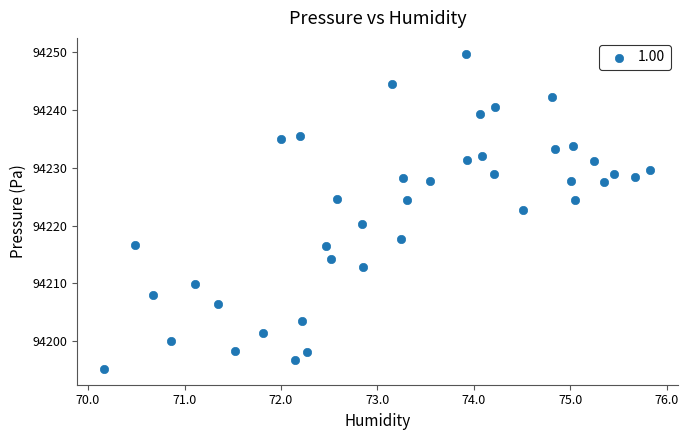

What is the range of X values (max minus min)?

5.7